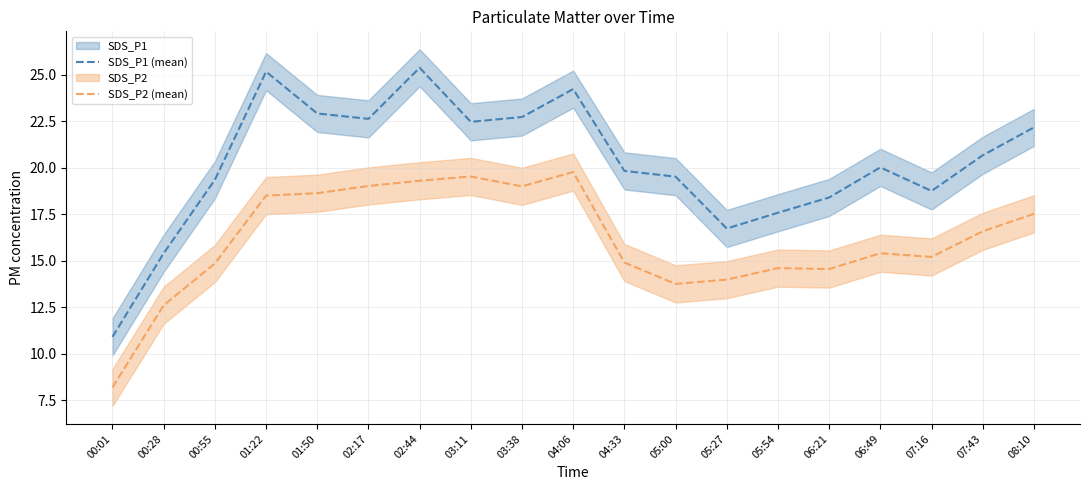

What is the approximate value of SDS_P1 (mean) at 07:43?

20.7